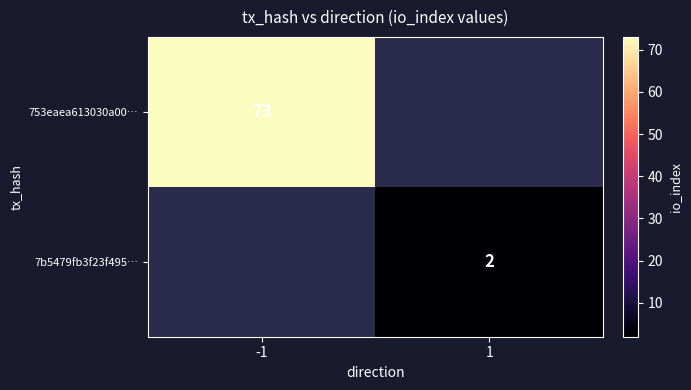

The value of 7b5479fb3f23f495… at 1 is 3. True or false?

False